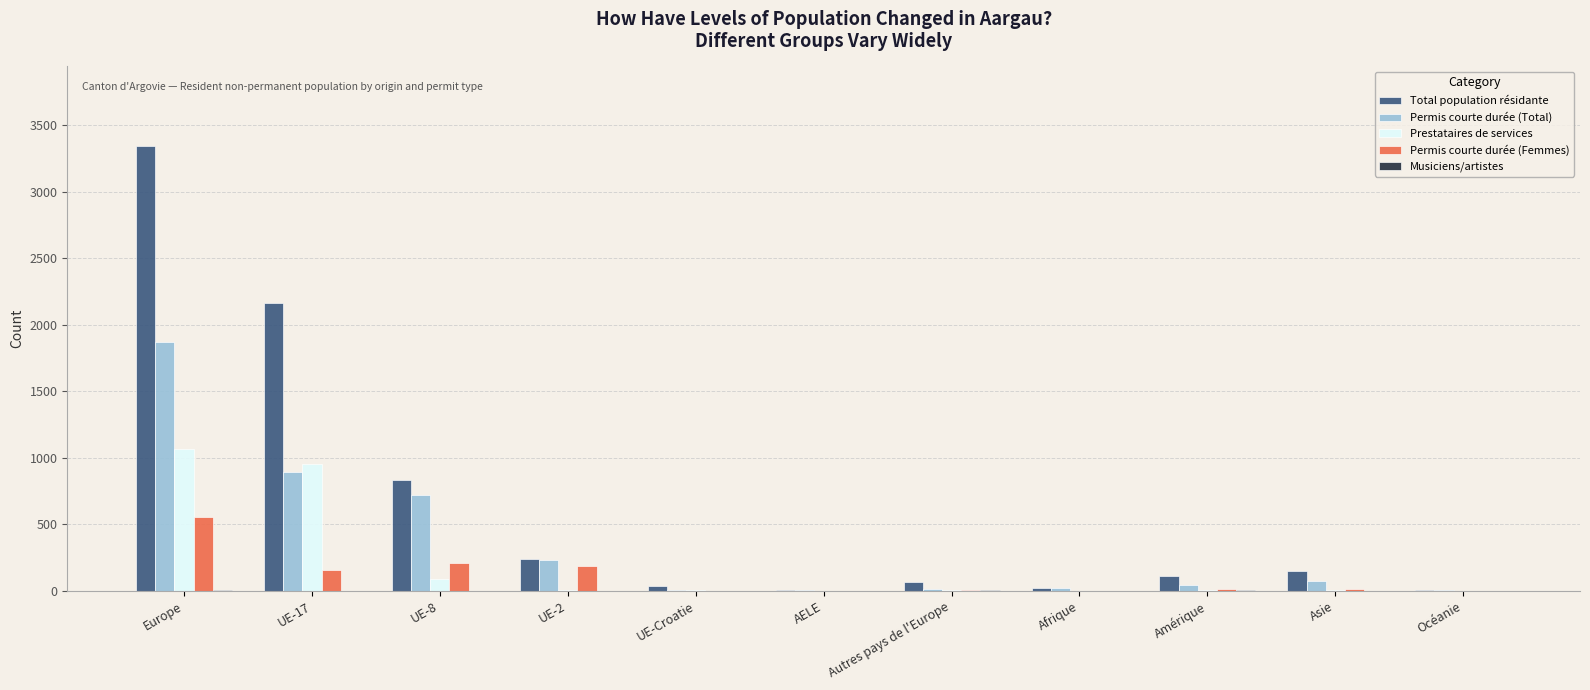

Between UE-8 and UE-2, which series saw the biggest shift?

Total population résidante